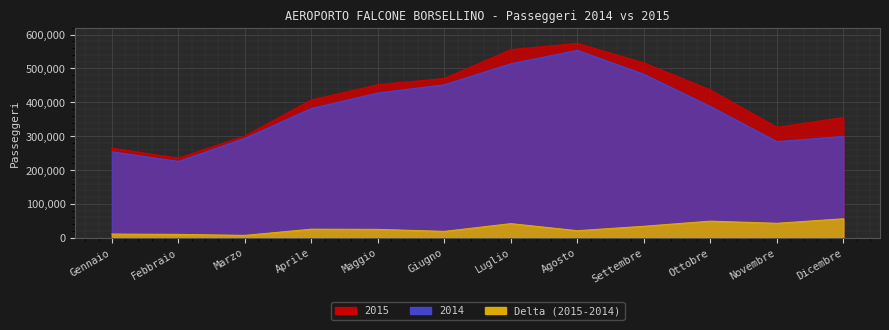

What is the label of the 11th point from the left?

Novembre